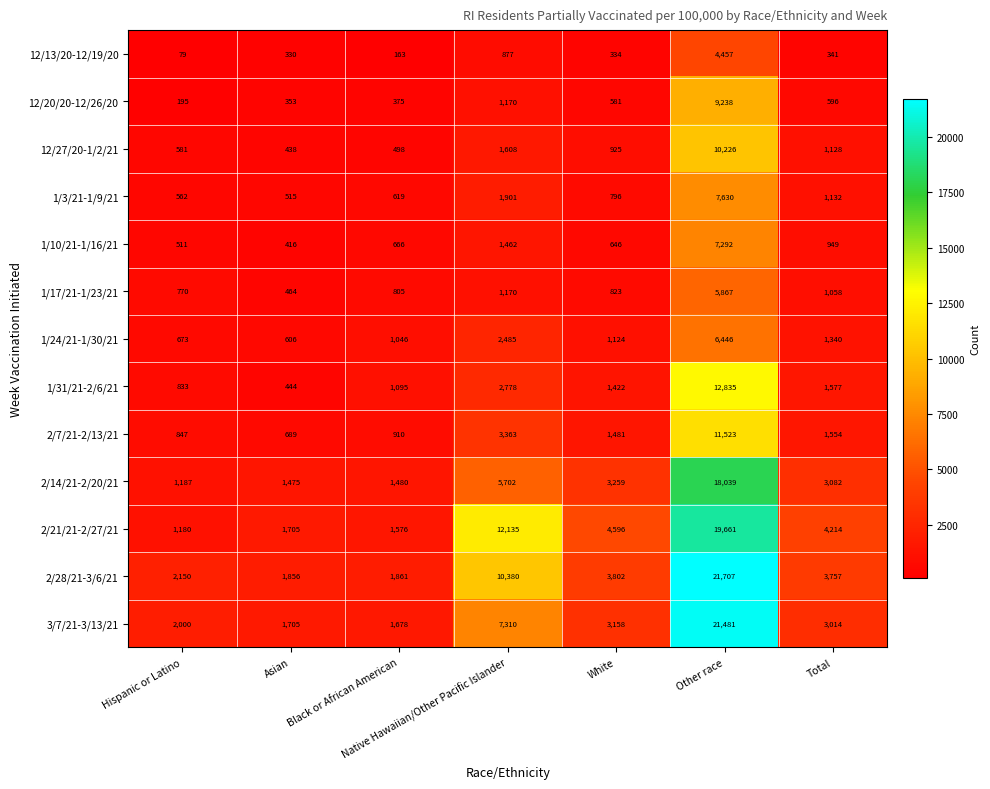

Count the number of data series in this chart.

13